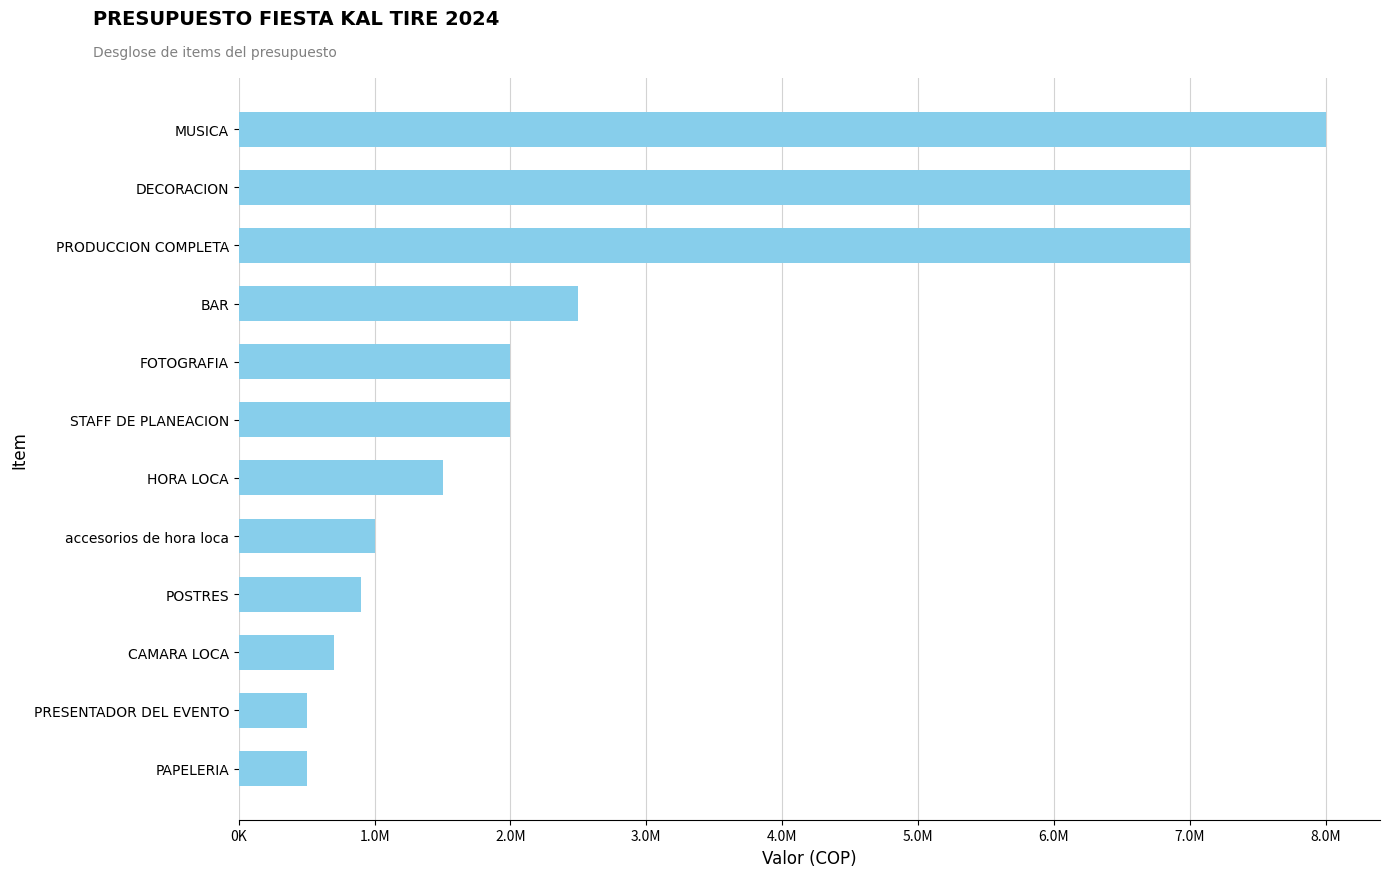

Does the chart contain any negative values?

No